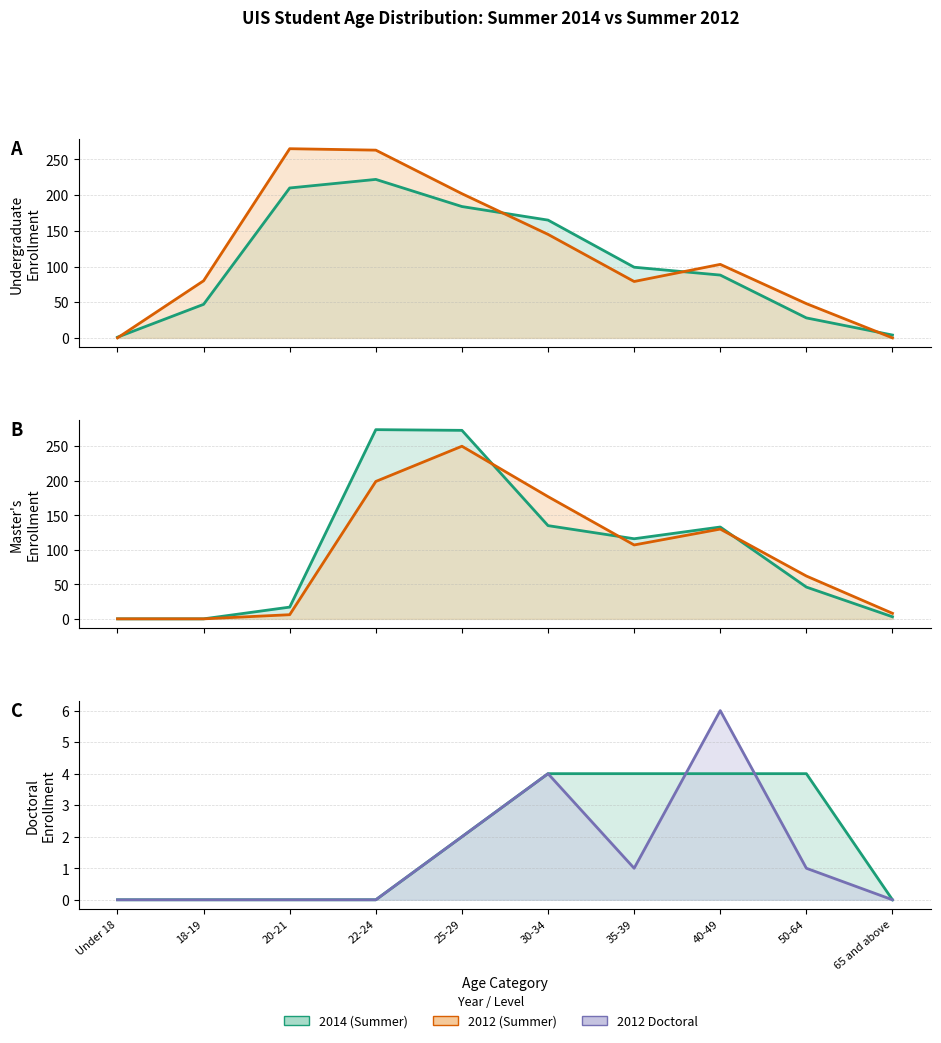

Which has a higher value, 22-24 or 35-39?

22-24